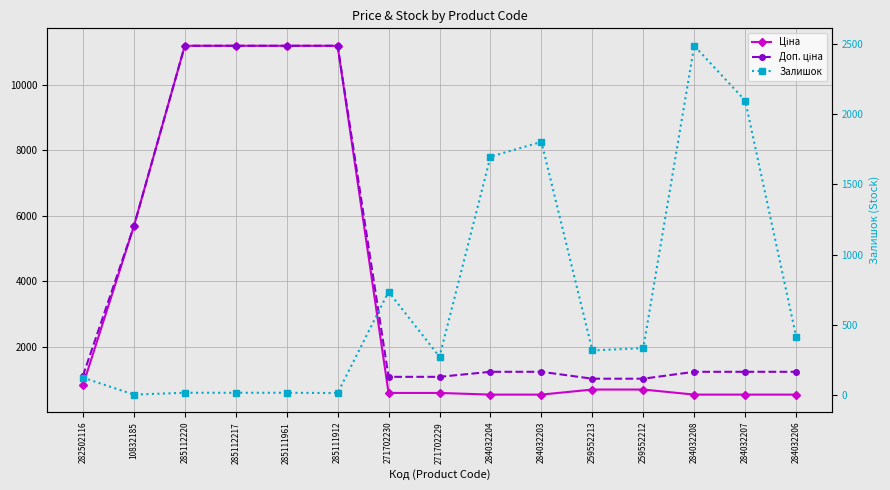

True or false: Доп. ціна has more than 1 points higher than both neighbors.

False